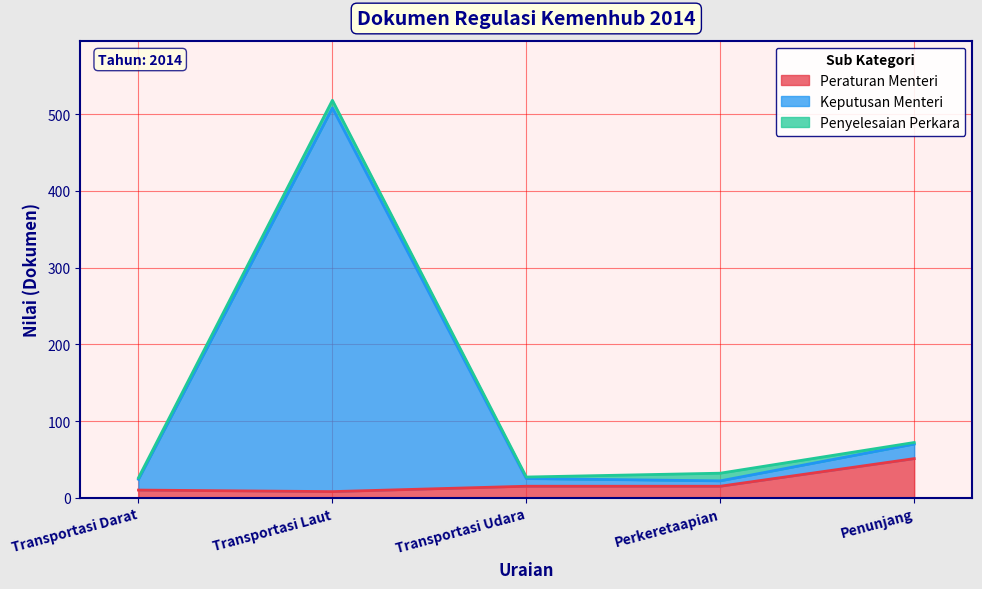

Which series has the largest range (max minus min)?

Keputusan Menteri